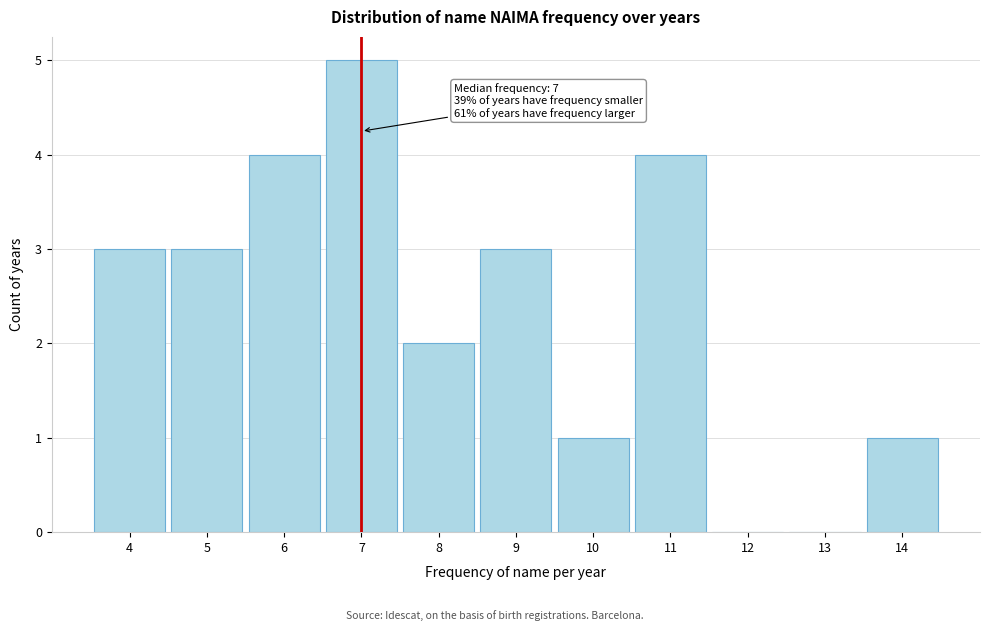

Which range on the x-axis has the tallest bar?

6.5 to 7.5